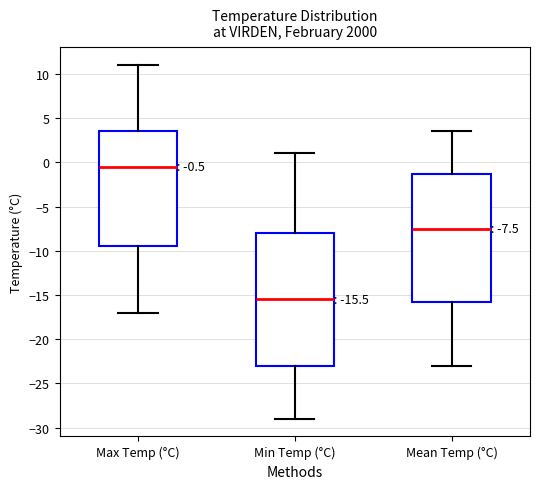

Which box's median line is the lowest?

Min Temp (°C)